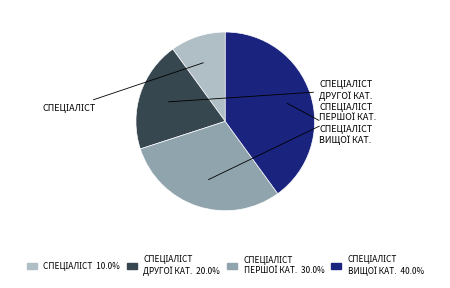

Is there a majority slice in this chart?

No